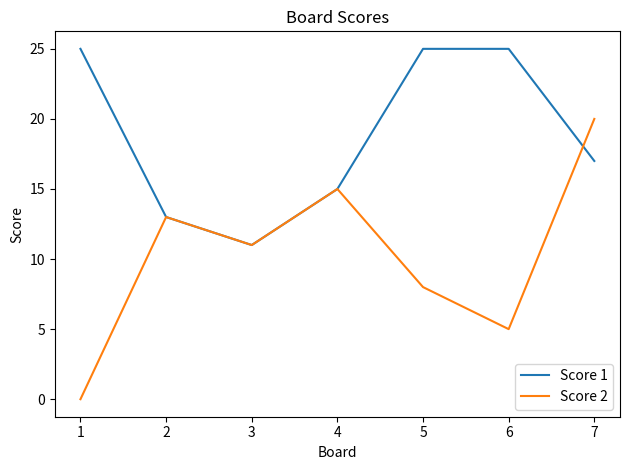

What is the difference between the highest and lowest values at 6?

20